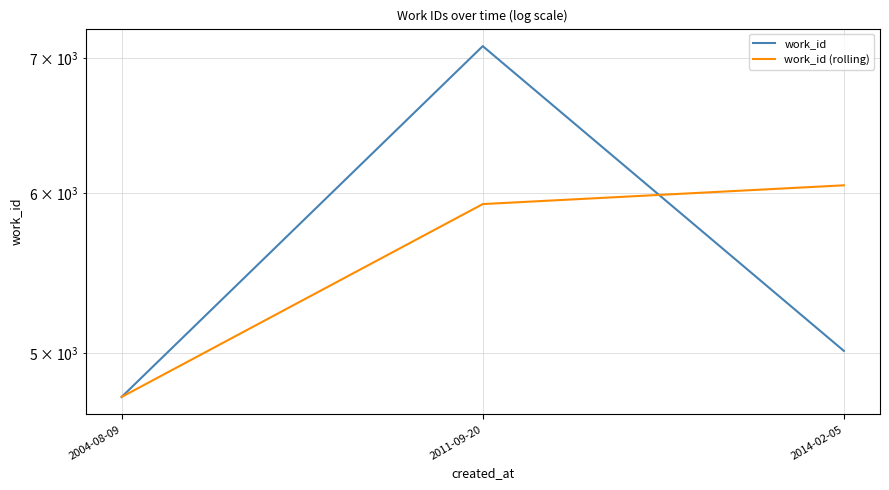

At which label does work_id reach its peak?

2011-09-20